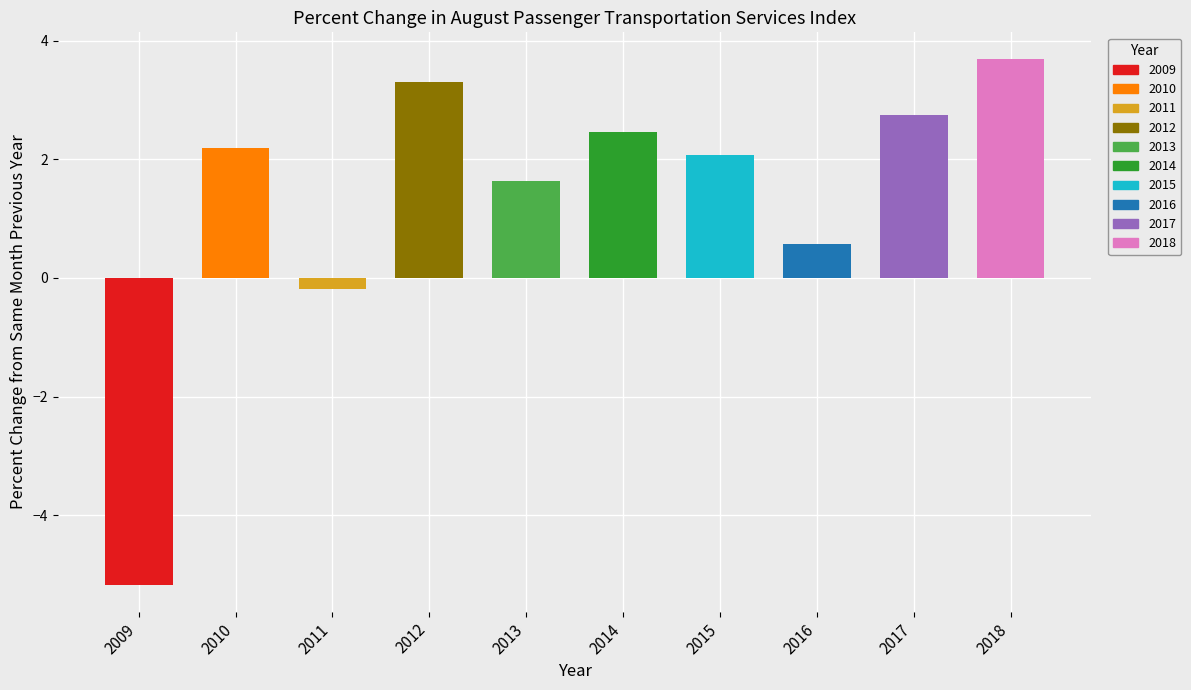

At which label does the data first exceed 2?

2010